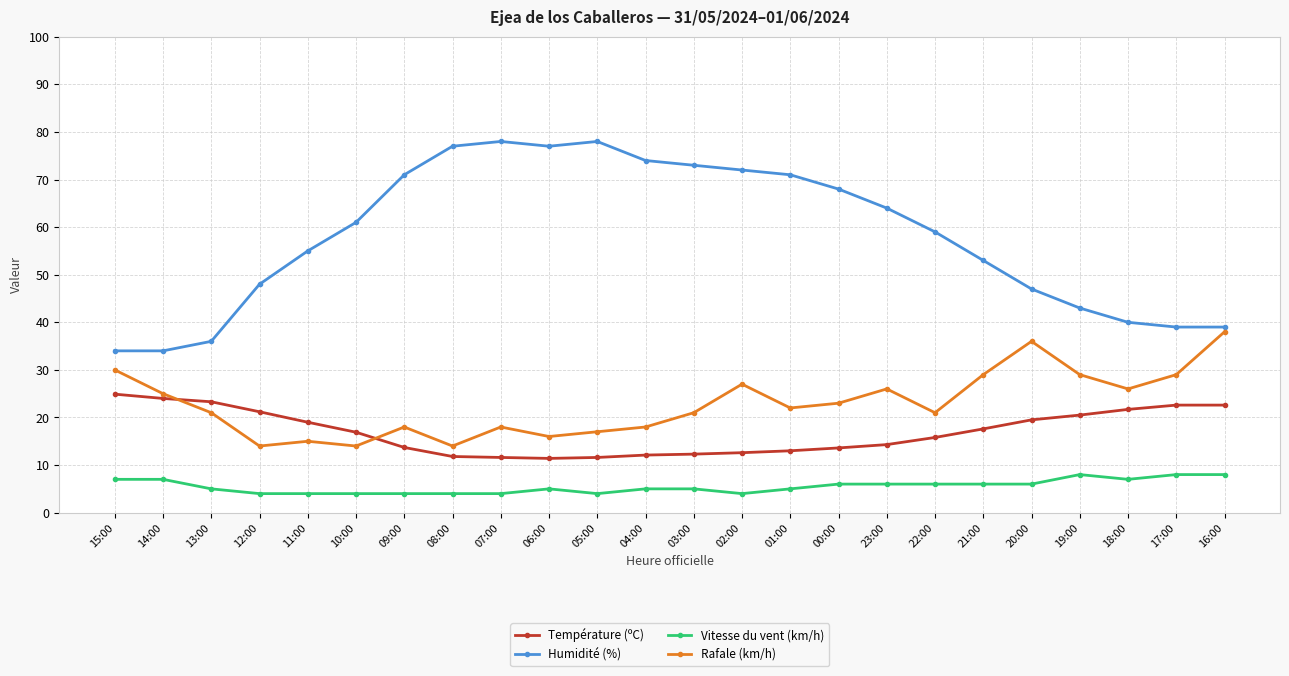

What is the greatest value displayed?

78.0